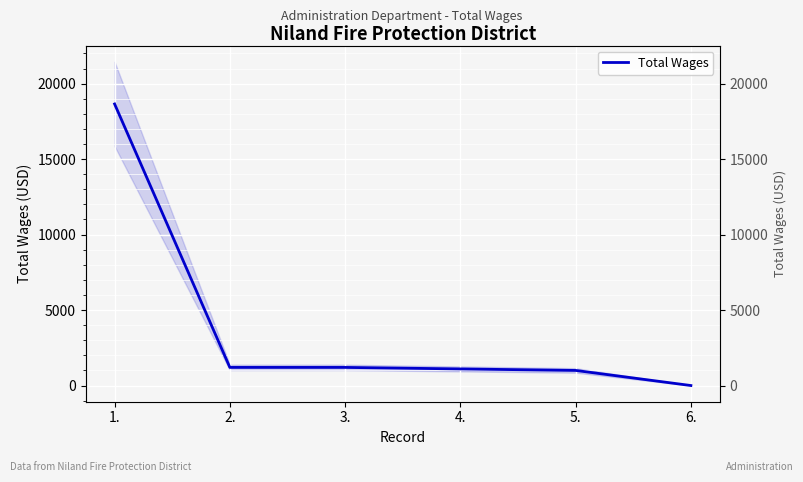

The chart shows a value of 1768 at 5.. True or false?

False